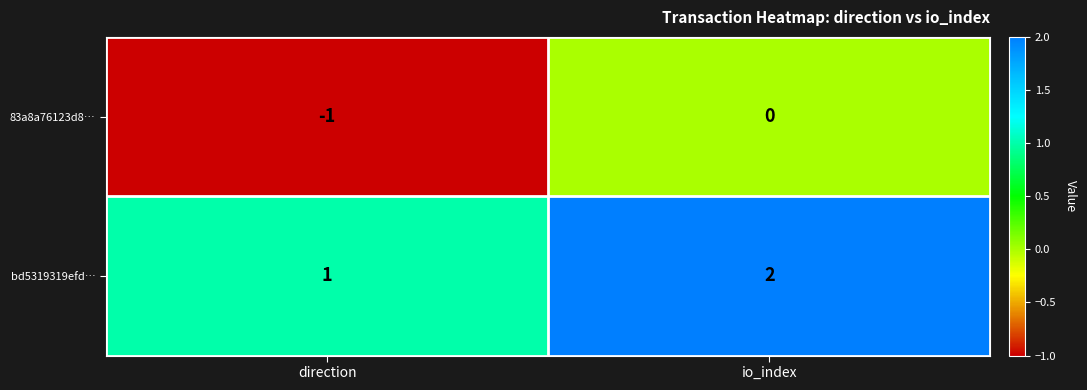

True or false: bd5319319efd… has a value of 1 at direction.

True